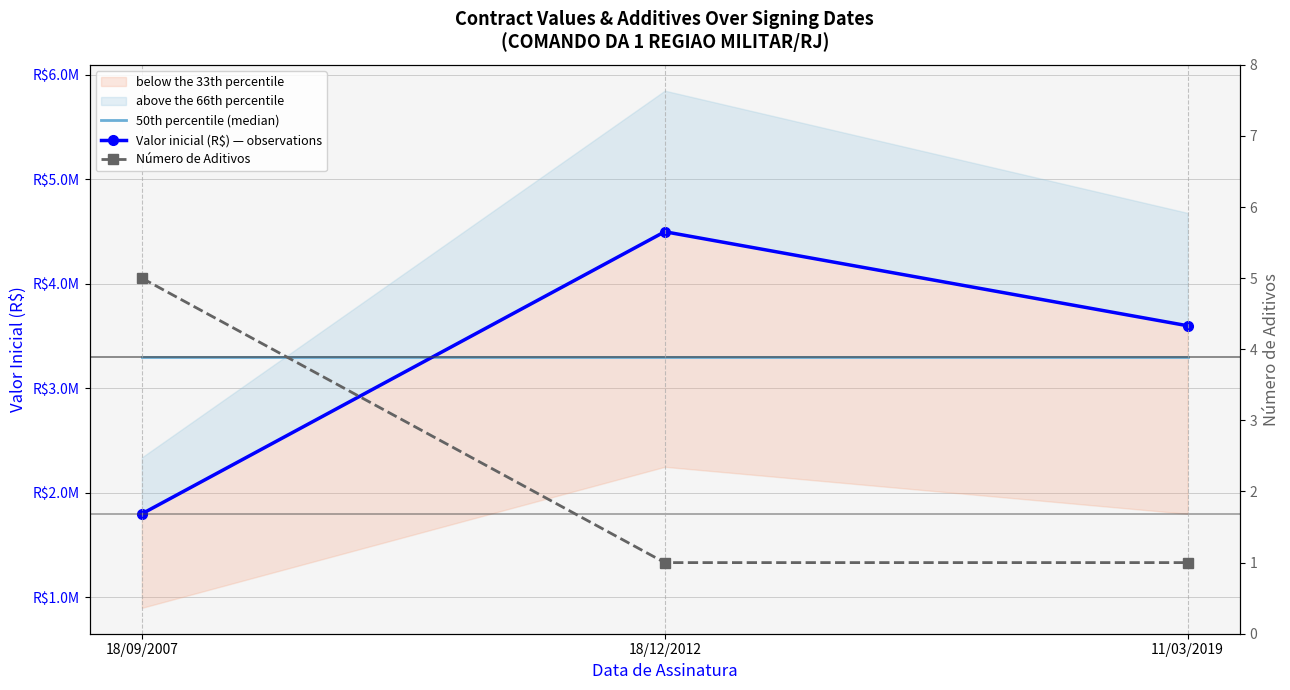

What position from the left is 11/03/2019?

3